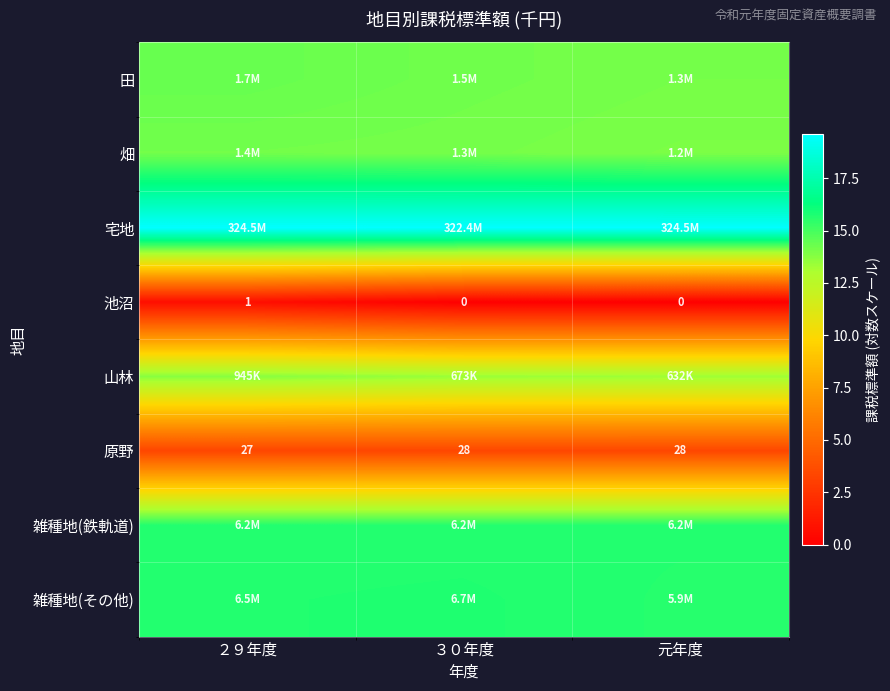

Count the number of data series in this chart.

8